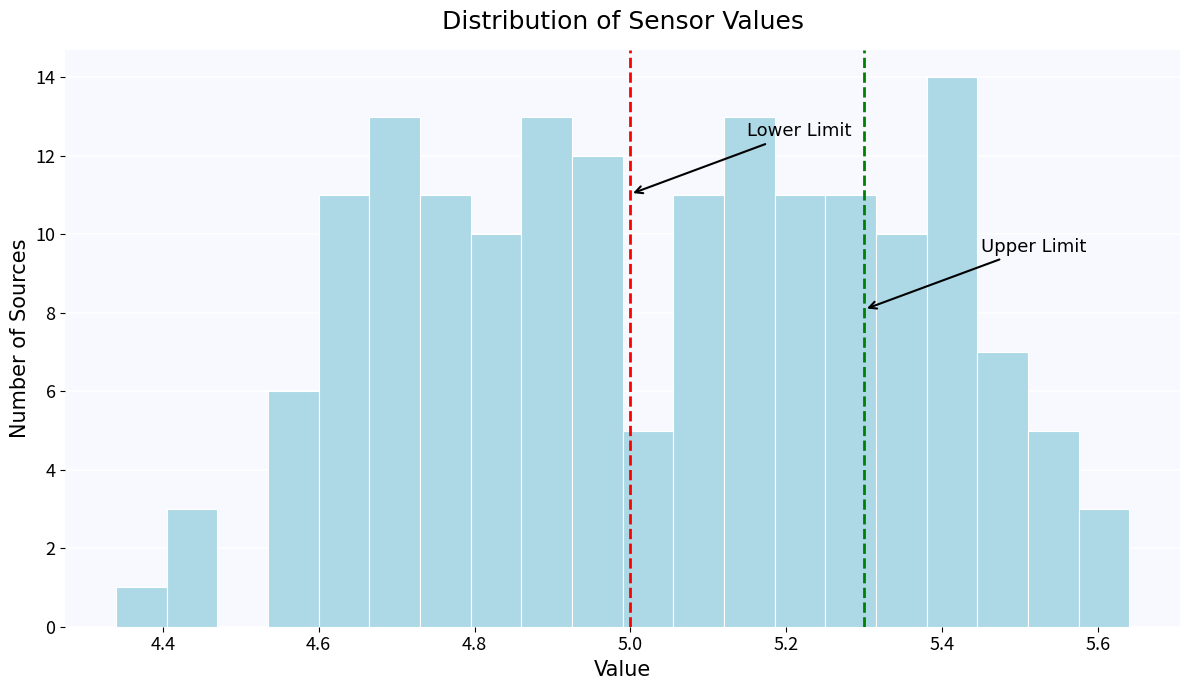

Around what value on the x-axis is the tallest bar? Give the approximate position of its centre, as read against the axis.

5.42